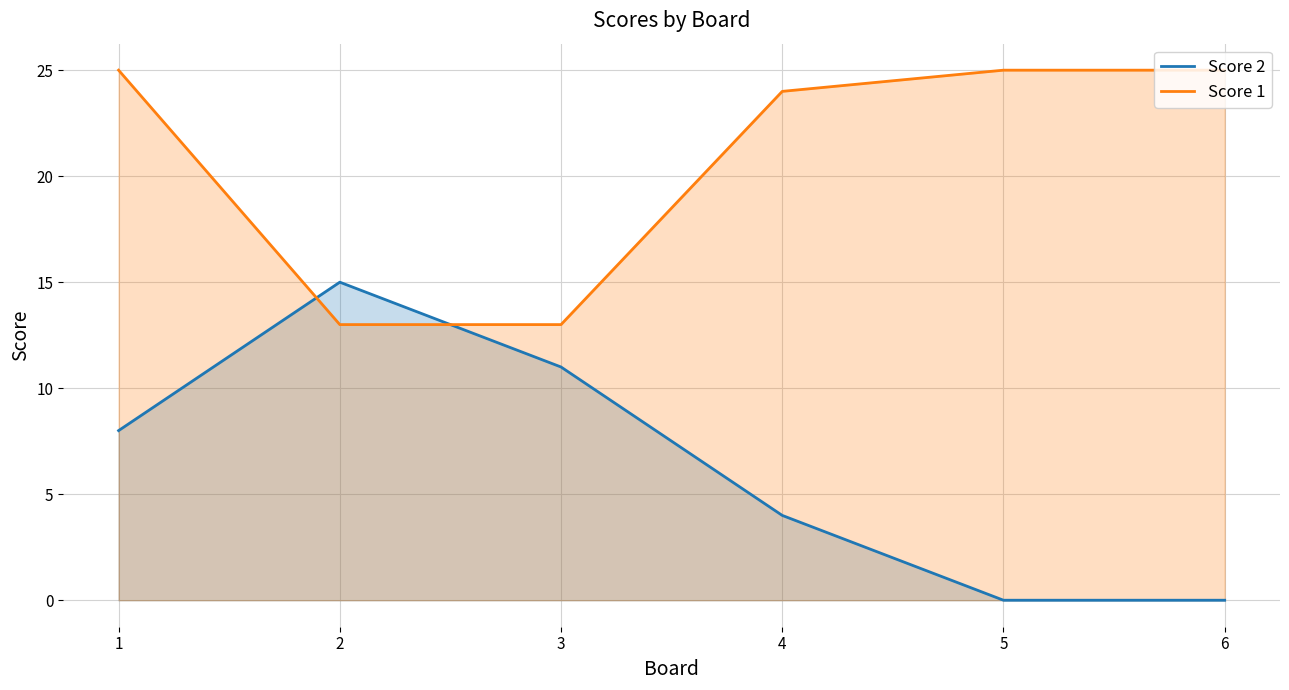

Which category has the lowest value in the Score 1 series?

2